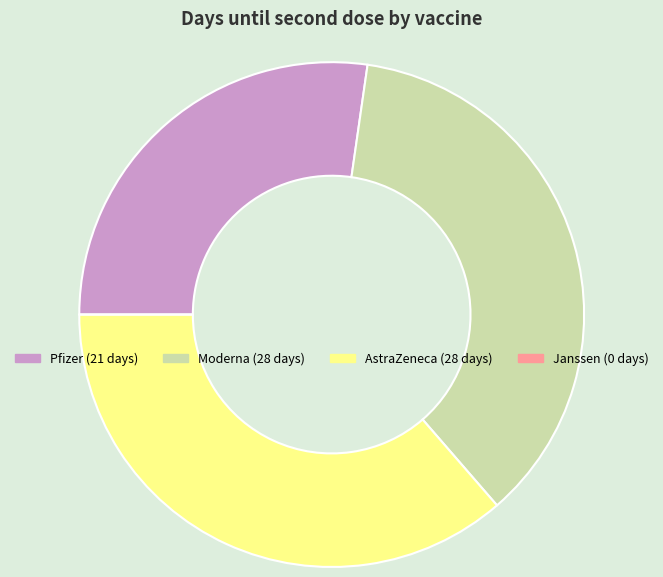

Is AstraZeneca the majority of the pie?

No